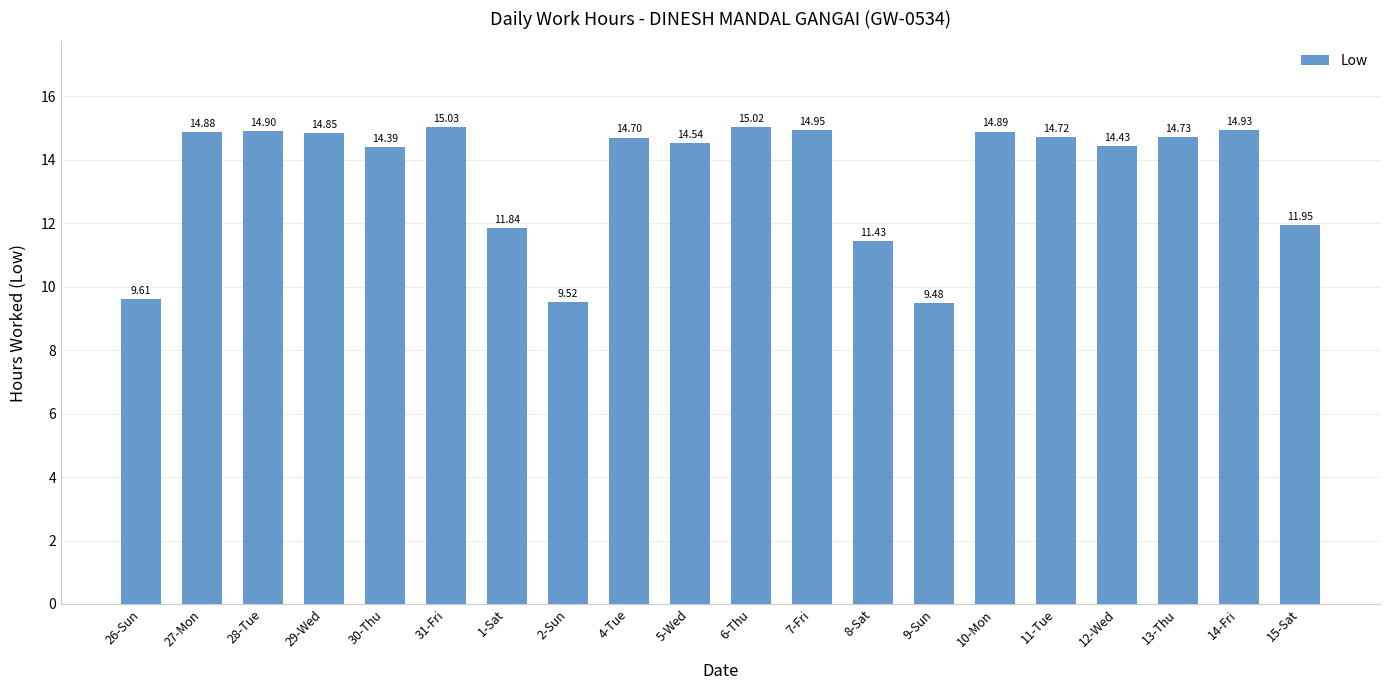

List the labels in order of value, smallest first.

9-Sun, 2-Sun, 26-Sun, 8-Sat, 1-Sat, 15-Sat, 30-Thu, 12-Wed, 5-Wed, 4-Tue, 11-Tue, 13-Thu, 29-Wed, 27-Mon, 10-Mon, 28-Tue, 14-Fri, 7-Fri, 6-Thu, 31-Fri